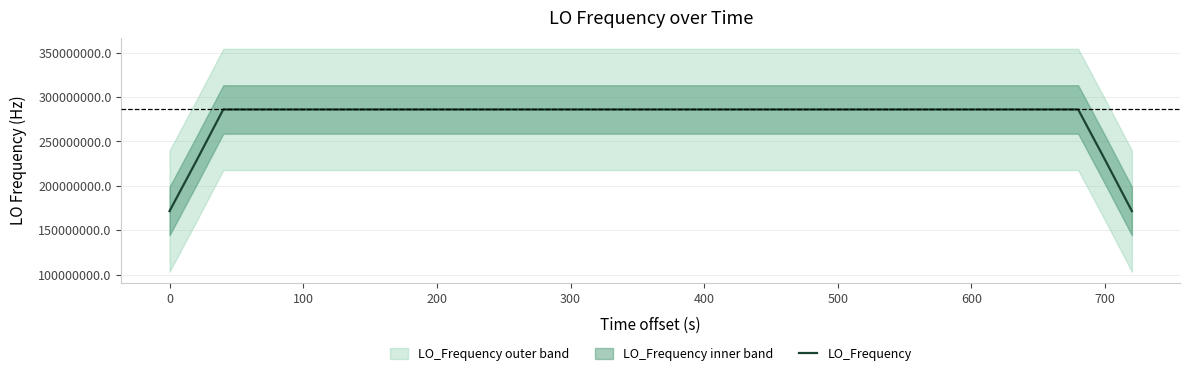

Is this an area chart (filled region under the line)?

No